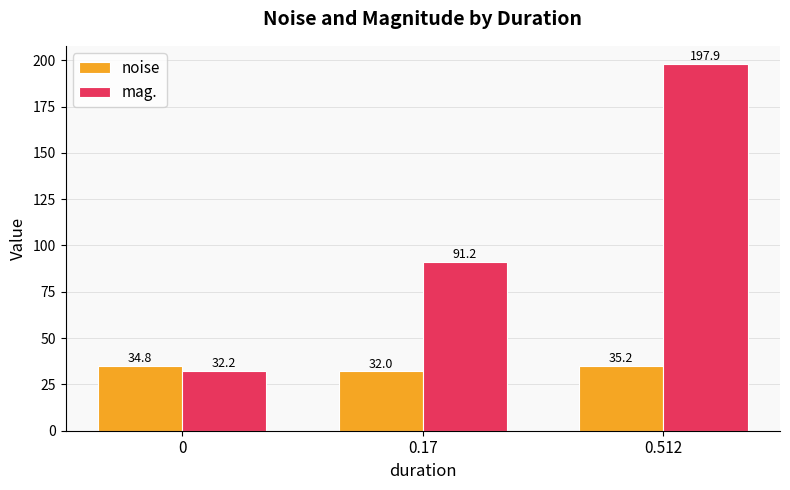

The value of noise at 0 is 19.1. True or false?

False